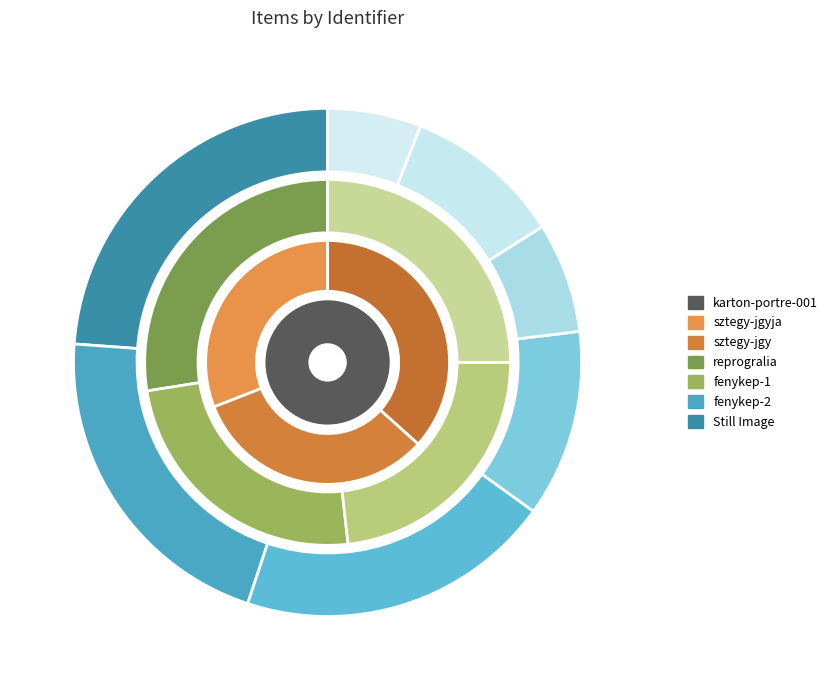

Is there any slice that represents more than half of the pie?

No